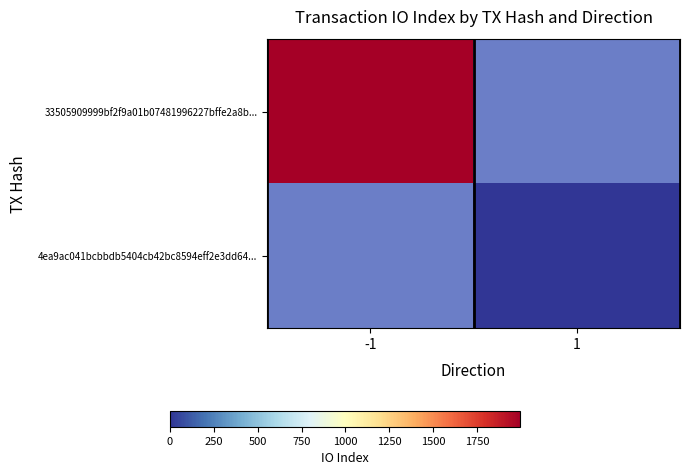

What is the total value across all series at -1?

1995